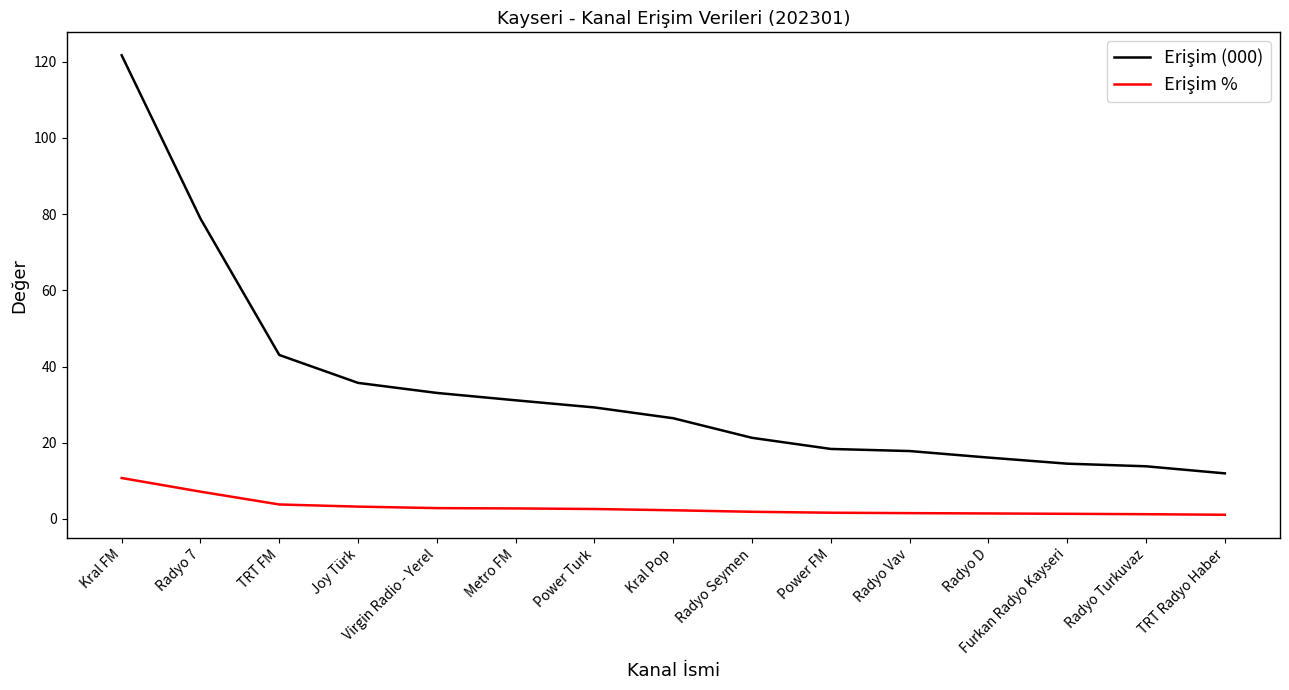

What is the difference between the highest and lowest values at Radyo 7?

71.7